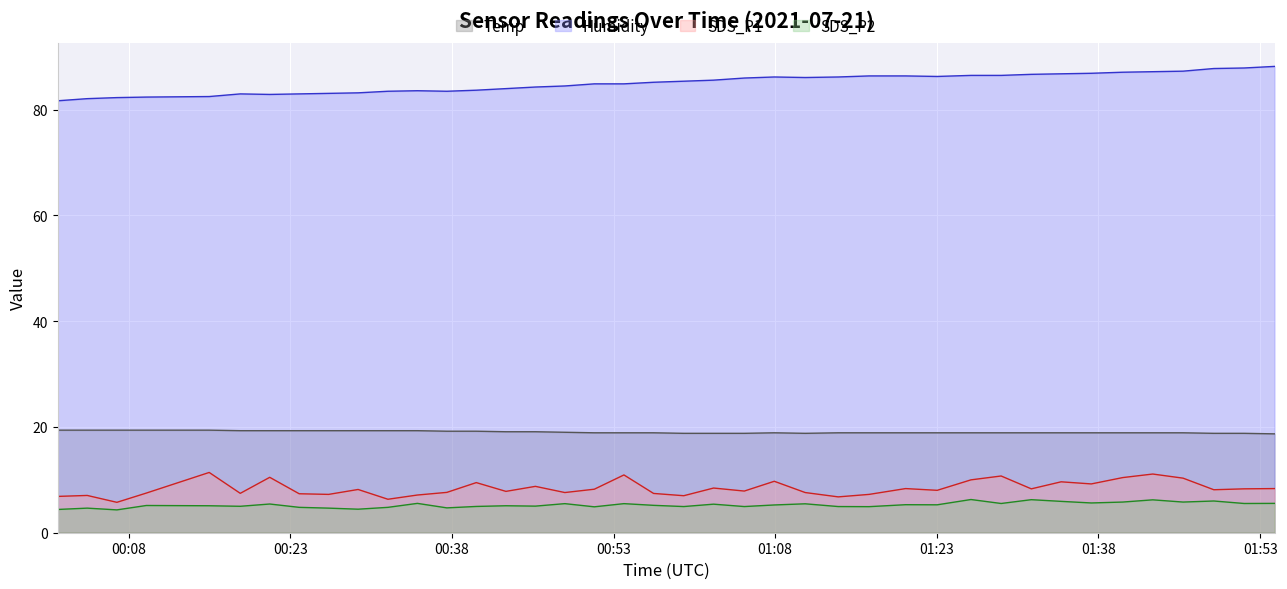

Which category has the highest value across all series?

2021/07/21 01:54:20